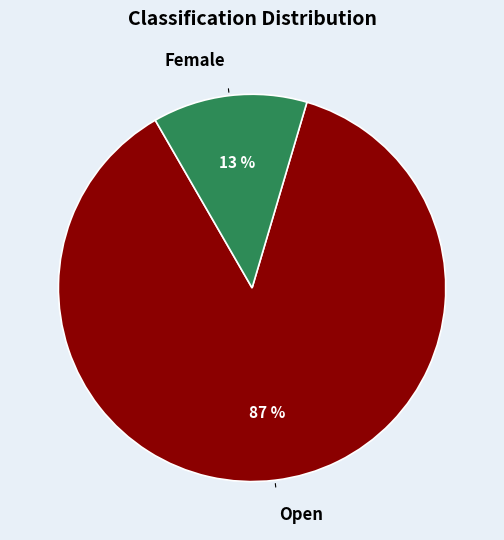

Is the sum of Female and Open greater than half?

Yes